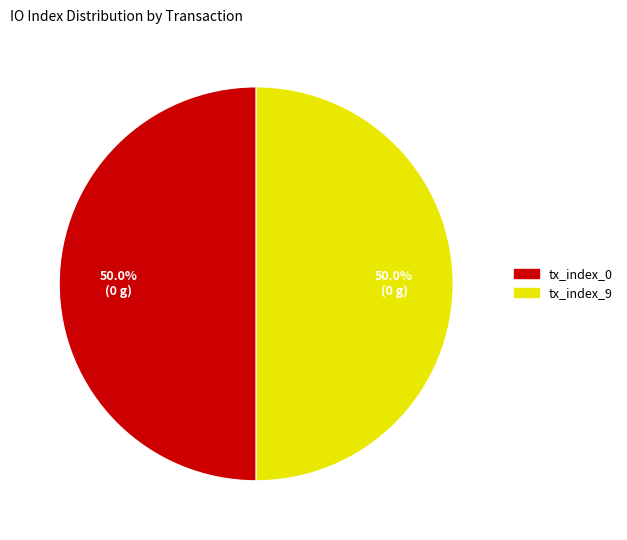

What is the ratio of the value at tx_index_9 to the value at tx_index_0?

1.0